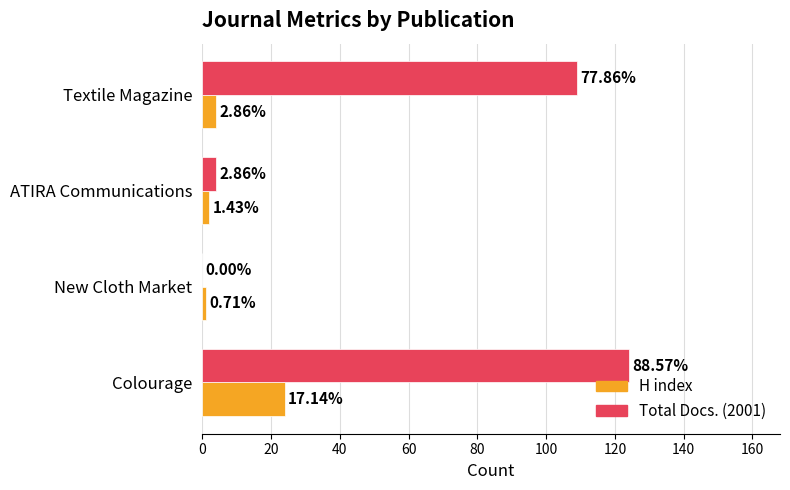

What are all the series names shown in the legend?

H index, Total Docs. (2001)